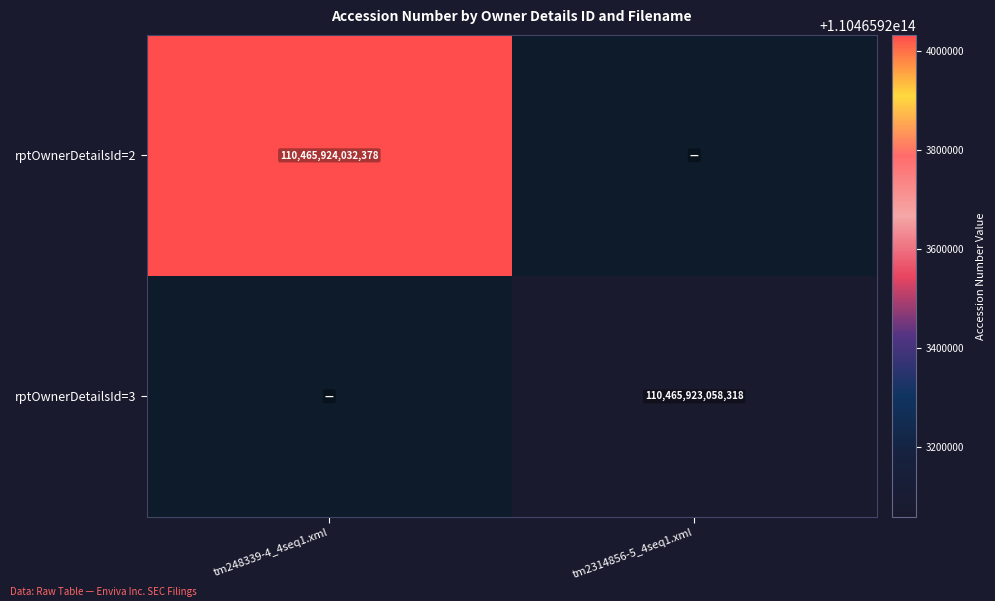

Count the number of categories in the chart.

2